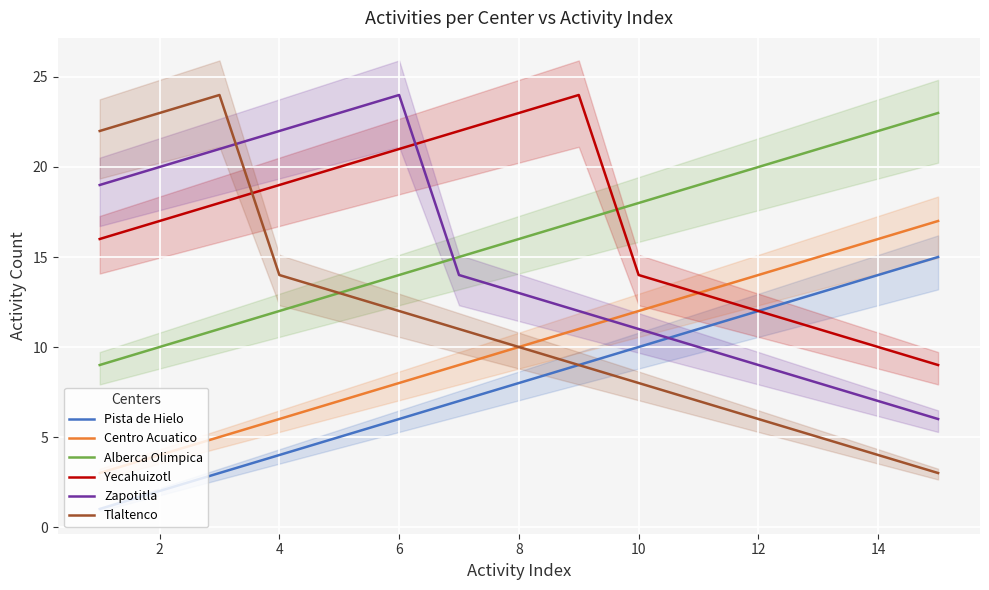

The value of Pista de Hielo at 6 is 9. True or false?

False